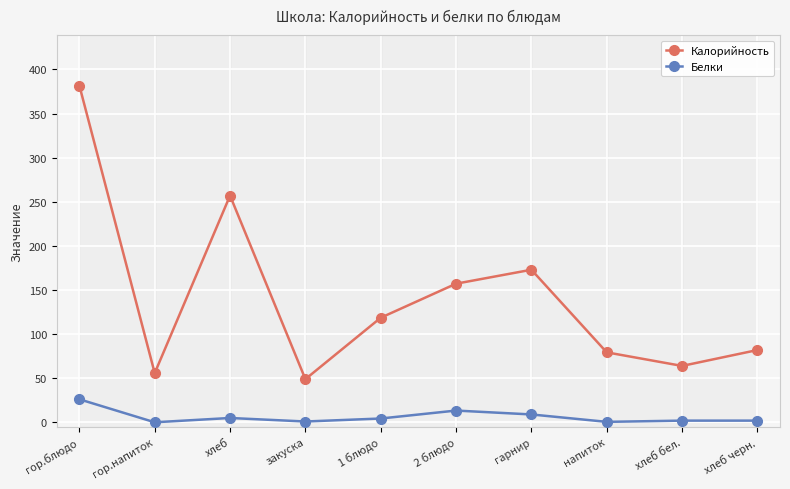

Is the value of Белки at 2 блюдо greater than the value of Калорийность at 2 блюдо?

No